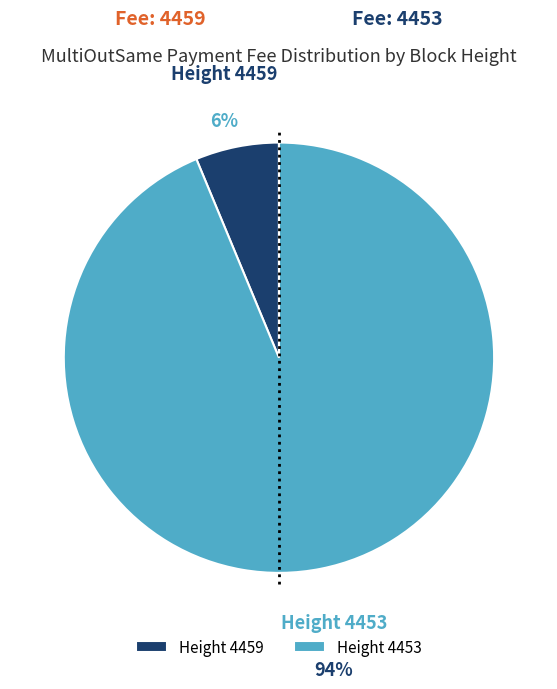

To the nearest percent, what is the average slice percentage?

50%